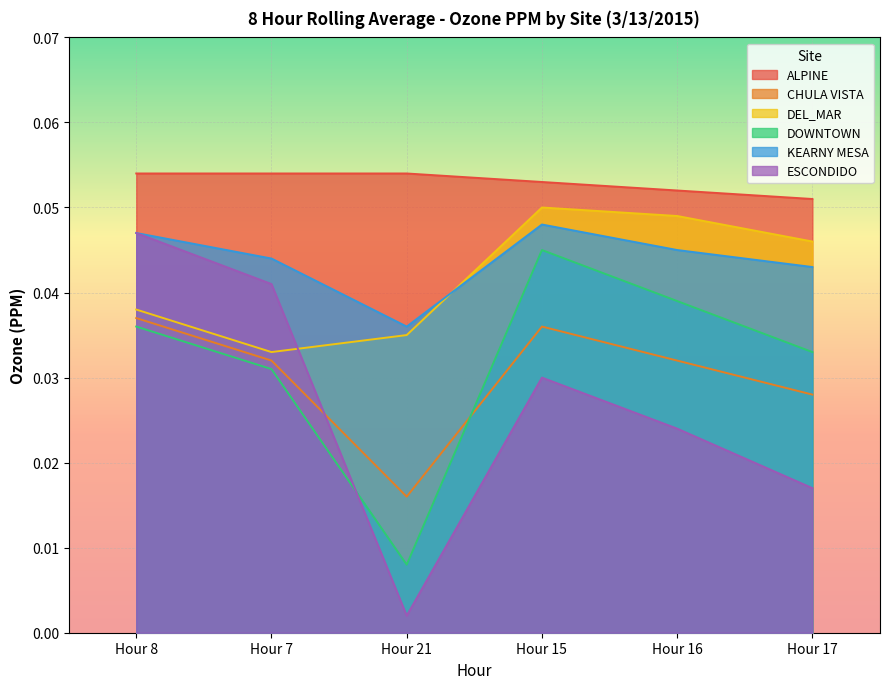

Which series has the largest total across all categories?

ALPINE